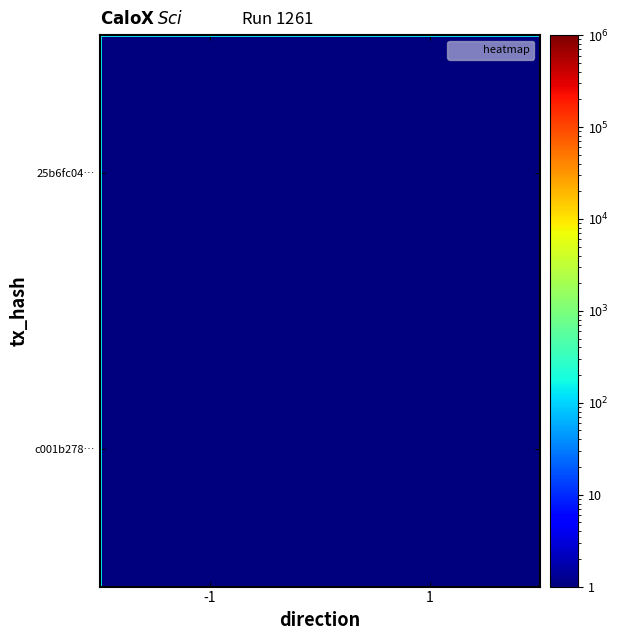

At which category does the chart reach its minimum across all series?

1